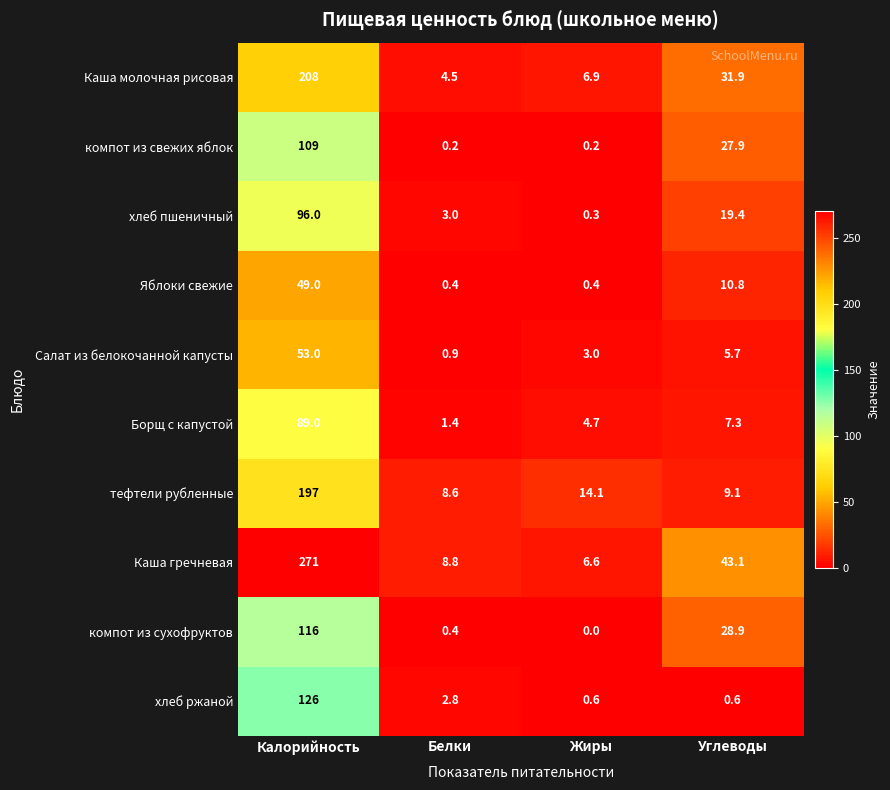

How many series are shown in this chart?

10